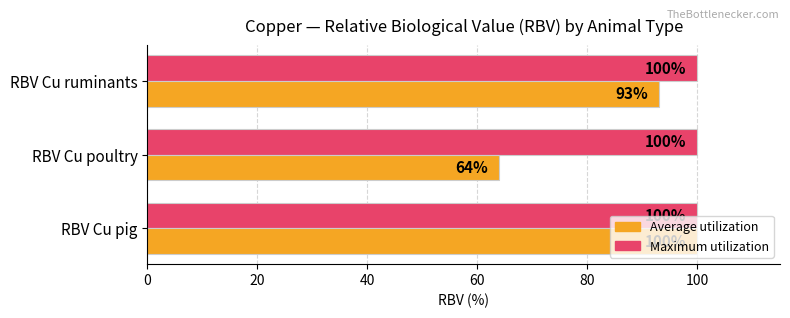

How many data points in Average utilization are less than 93?

1